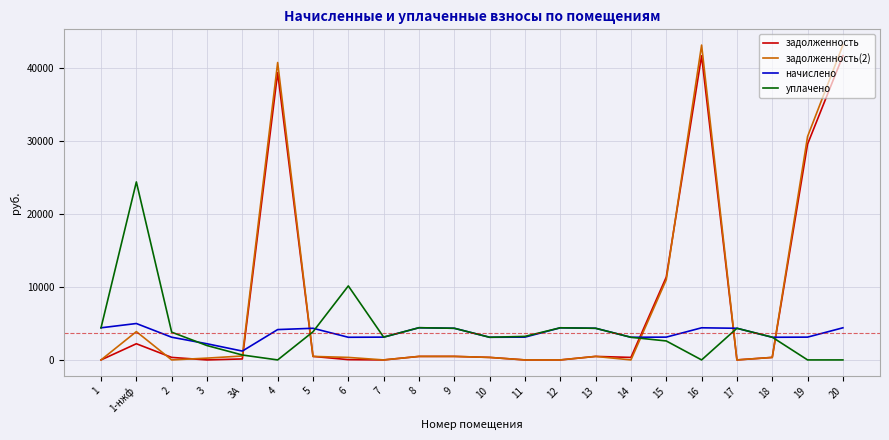

What is the spread (max minus min) of values at 4?

40736.7